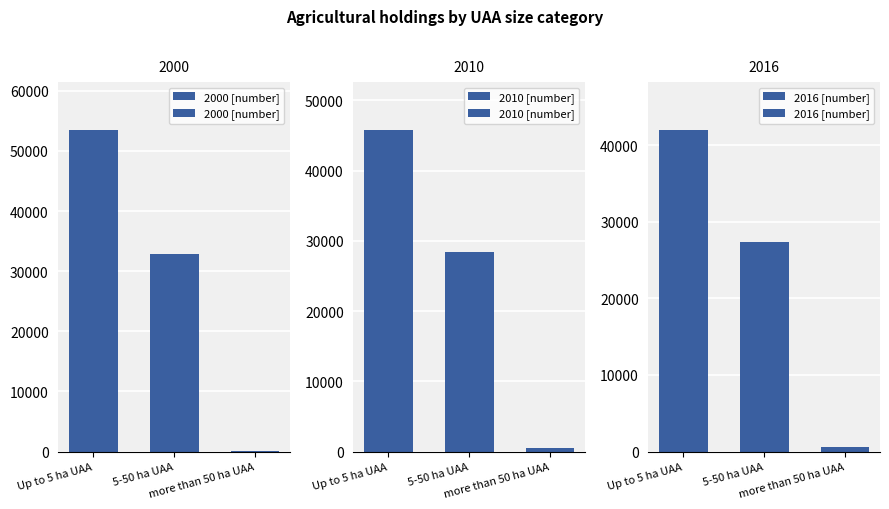

What position from the left is 5-50 ha UAA?

2